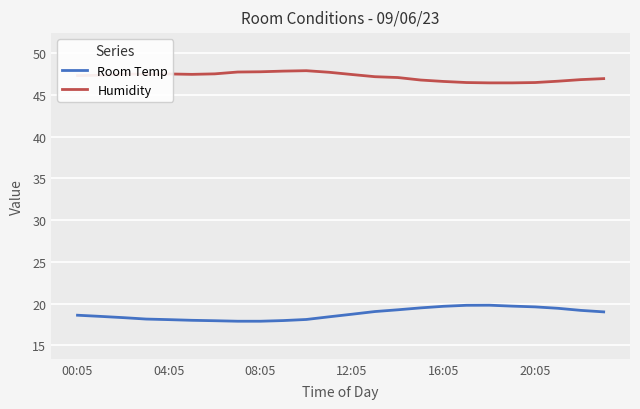

Does the chart have visible grid lines?

Yes